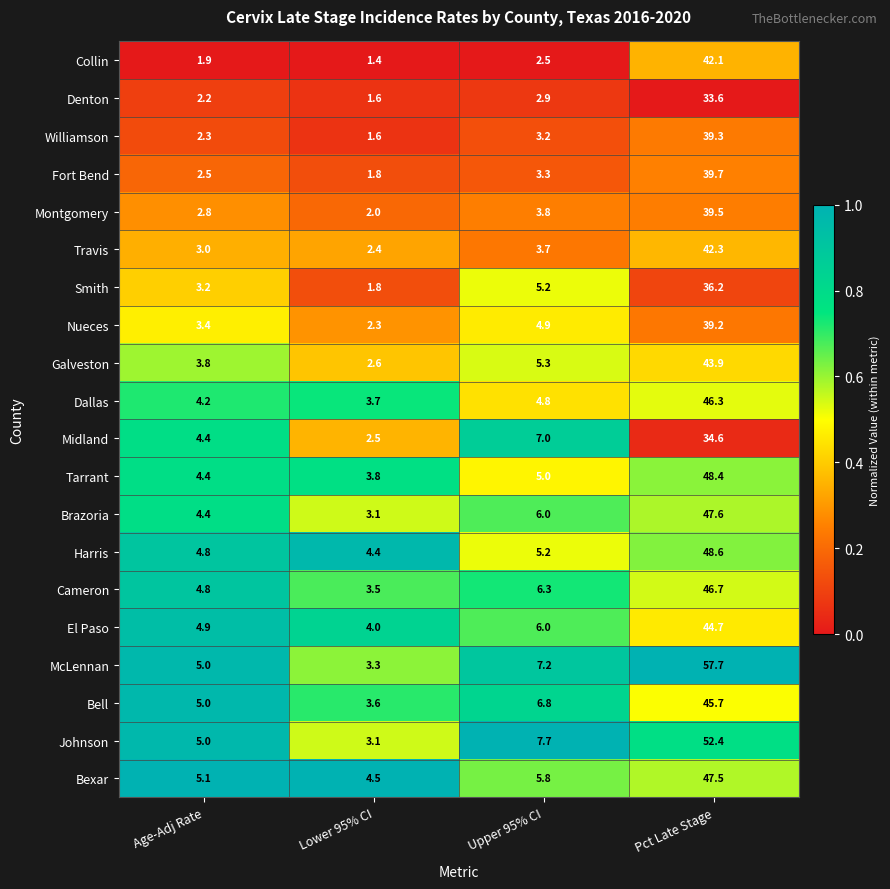

True or false: Tarrant has a value of 4.4 at Age-Adj Rate.

True